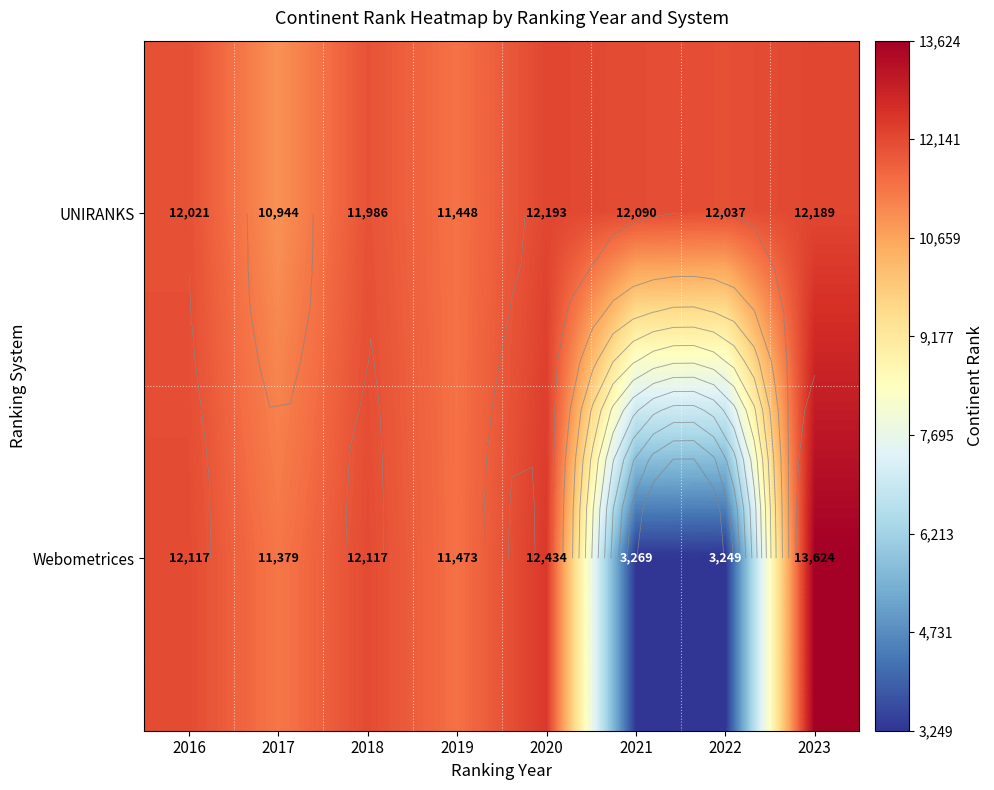

What is the difference between the highest and lowest values at 2020?

241